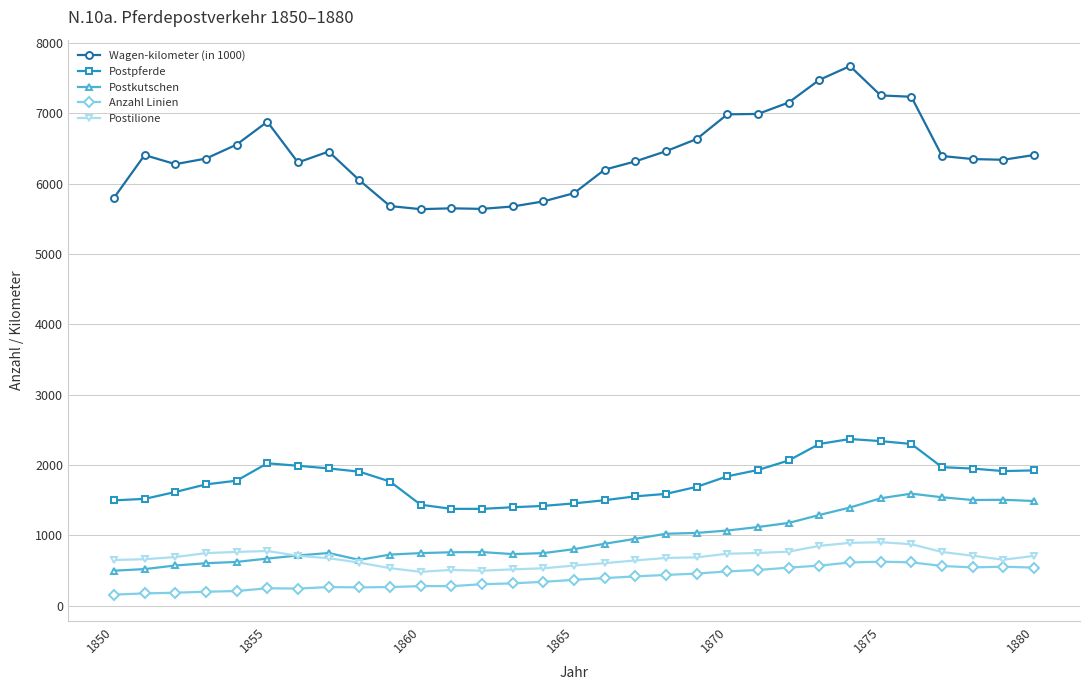

Which series has the widest spread of values?

Wagen-kilometer (in 1000)